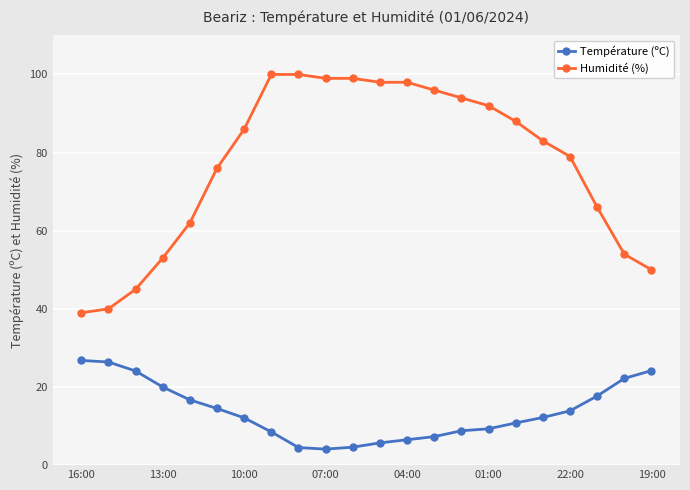

What is the difference between the maximum and minimum values in the Humidité (%) series?

61.0